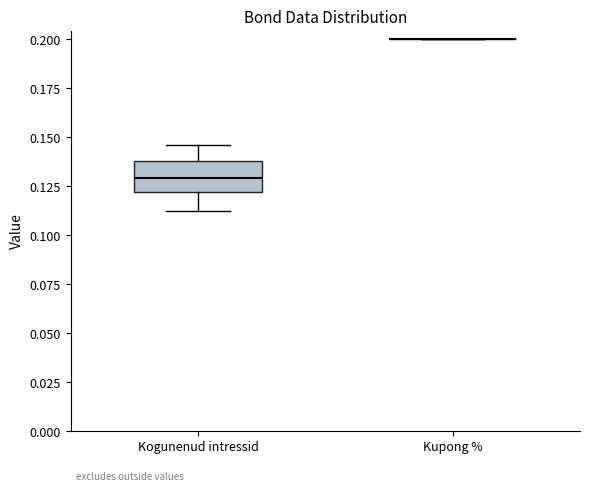

Where does the median line of the box for Kogunenud intressid sit on the y-axis? The values are not printed on the chart, so give them approximately, as read against the axis.

0.130